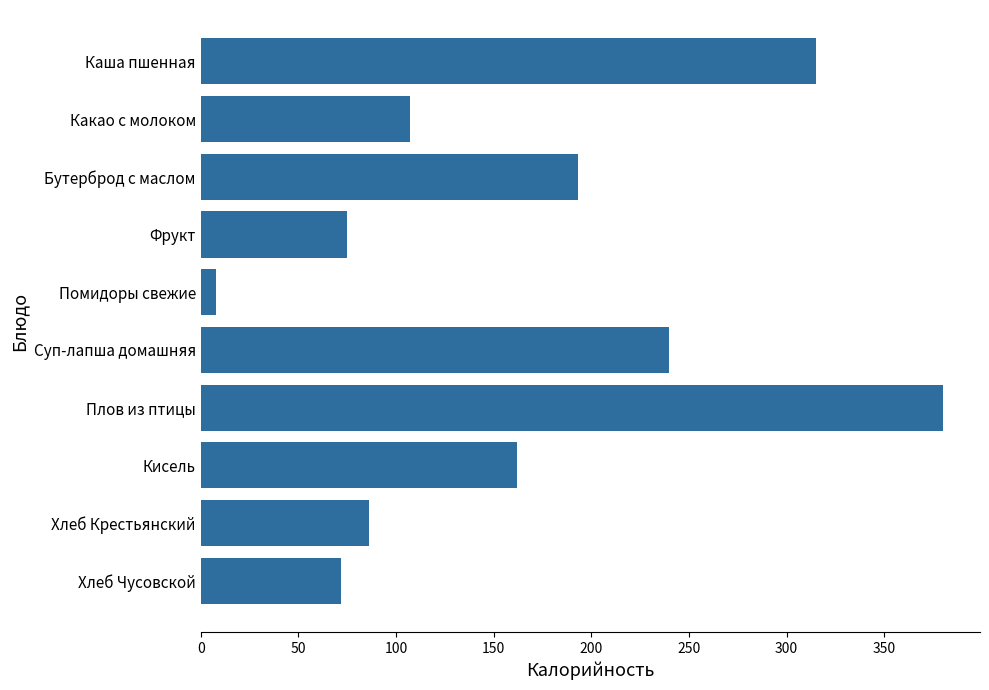

How many data points are less than 162?

5